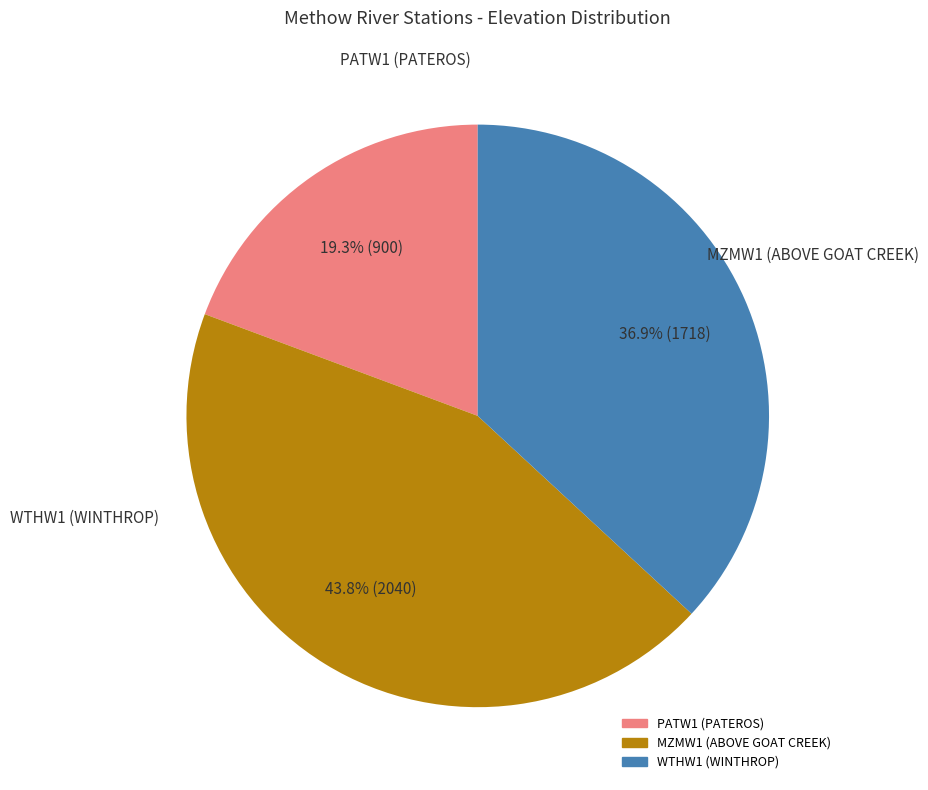

Which category has the biggest portion of the pie?

MZMW1 (ABOVE GOAT CREEK)